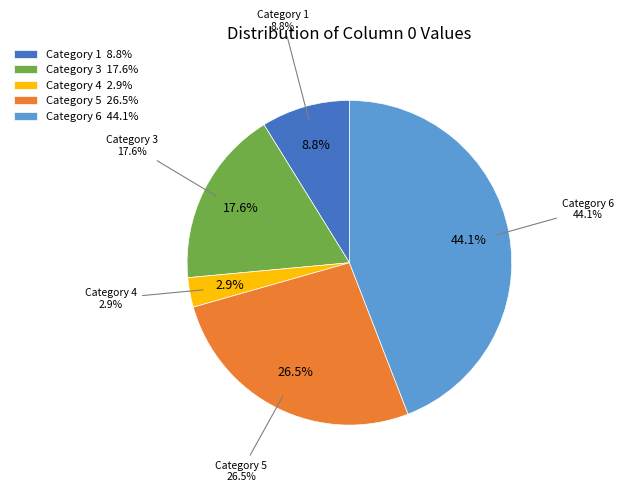

Is there any slice that represents more than half of the pie?

No